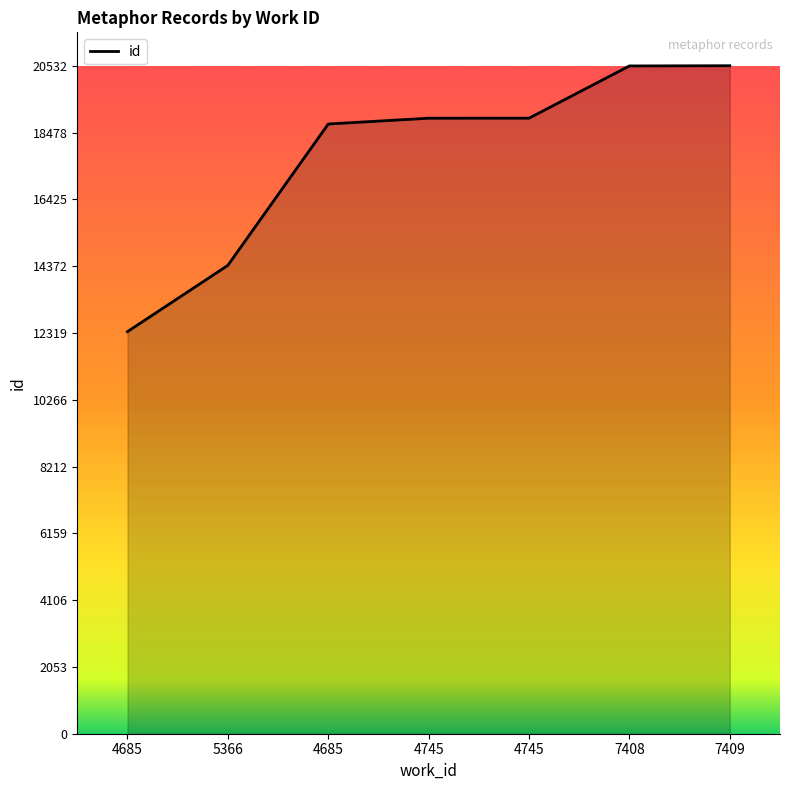

How many categories are shown in the chart?

7